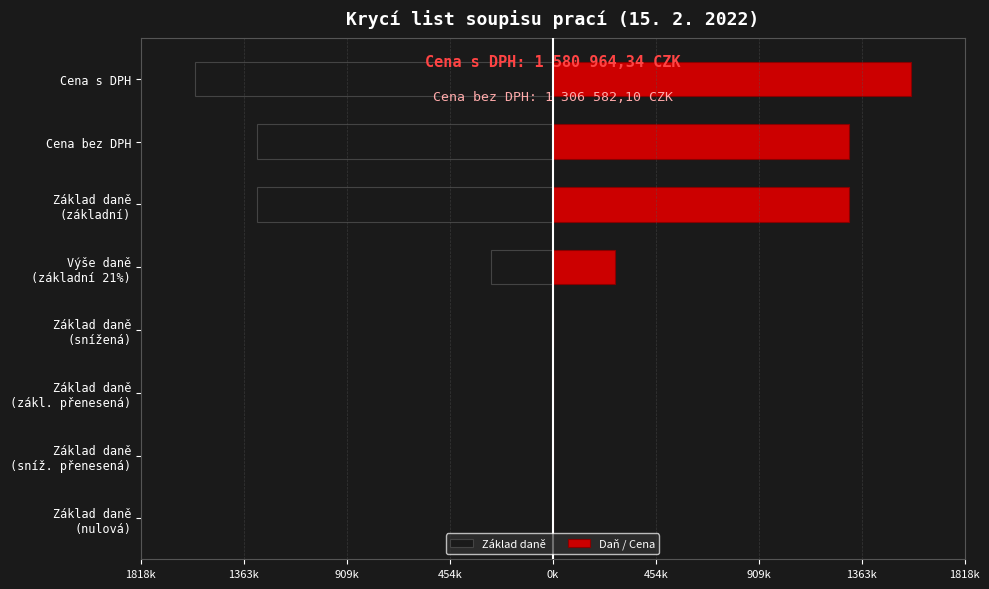

How many bars are there in total?

16